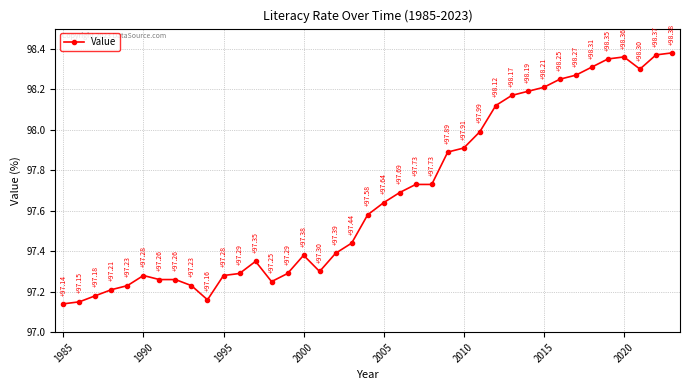

What is the average value?

97.7